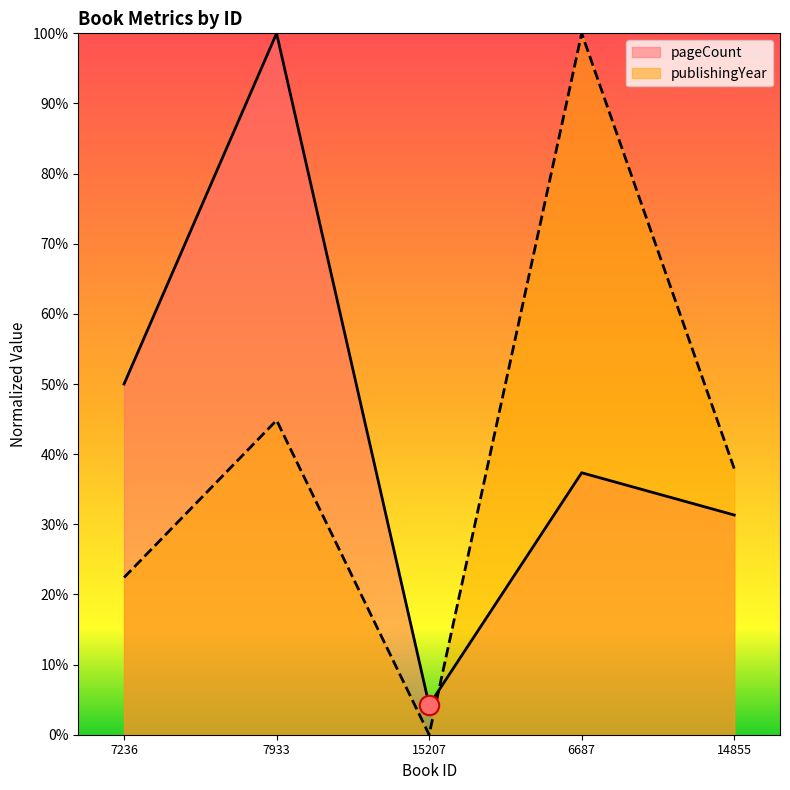

Which series has the widest spread of values?

publishingYear